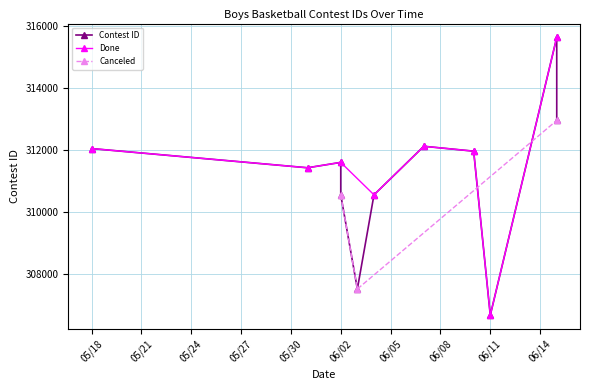

How many data points are less than 311605?

5